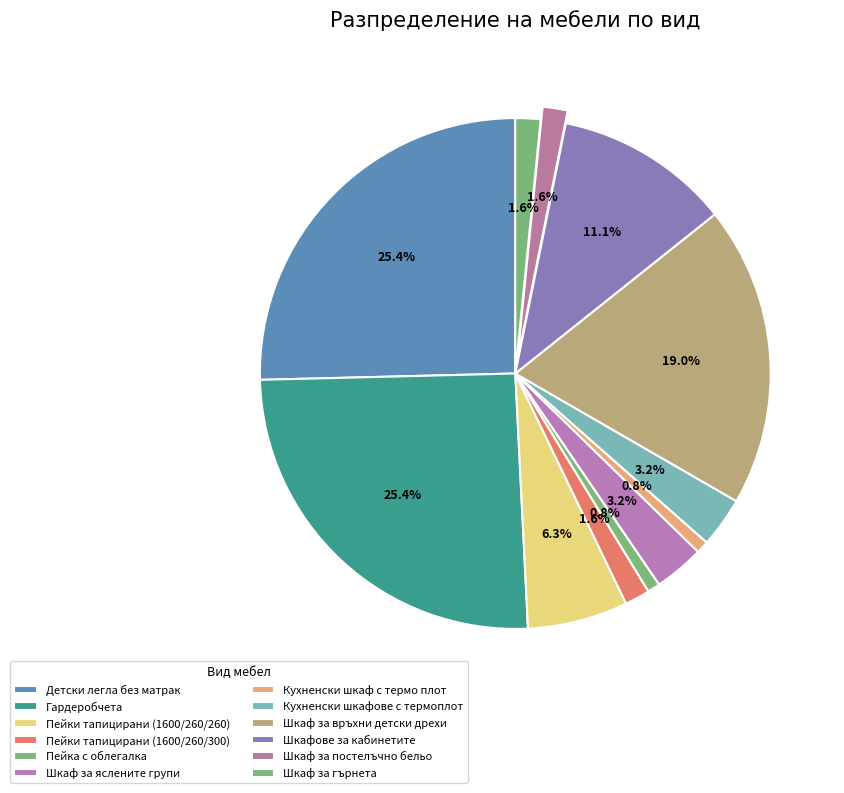

Is it true that Шкаф за връхни детски дрехи is 28% of the pie?

False